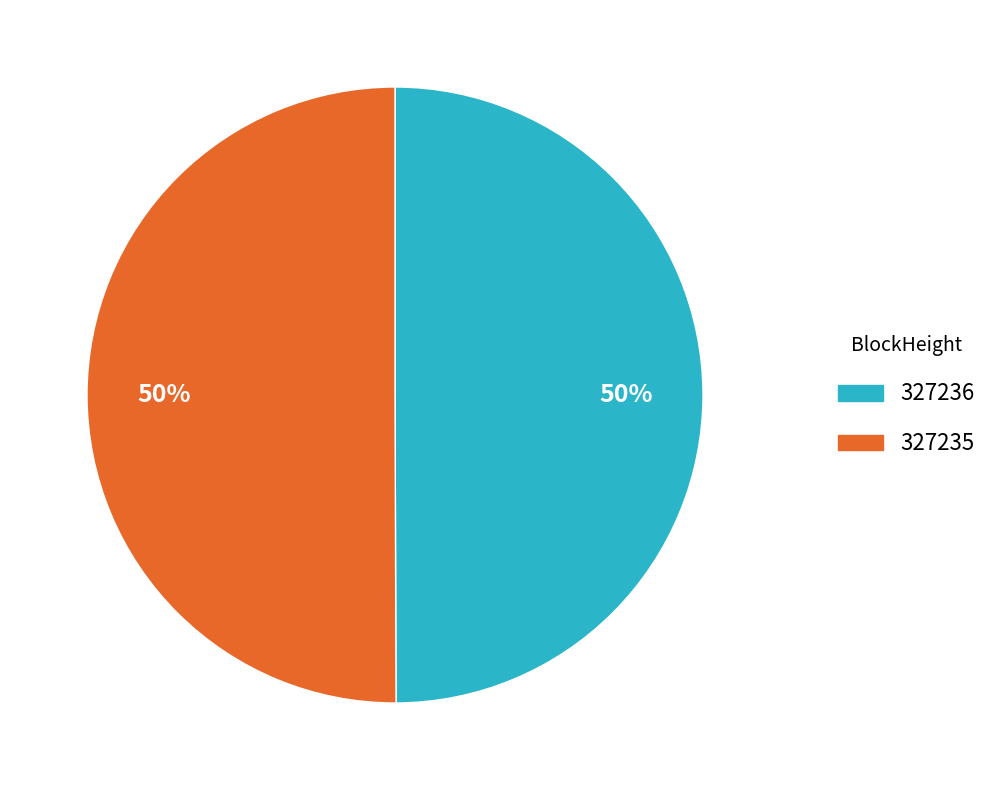

Is it true that 327235 is 50% of the pie?

True